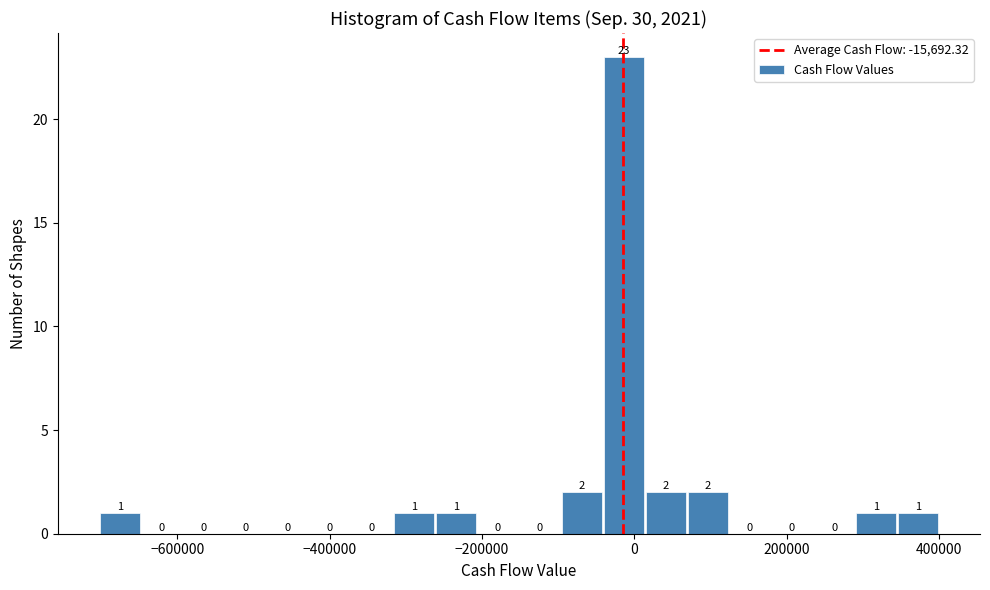

Read against the x-axis, roughly where is the centre of the tallest bar?

-20000